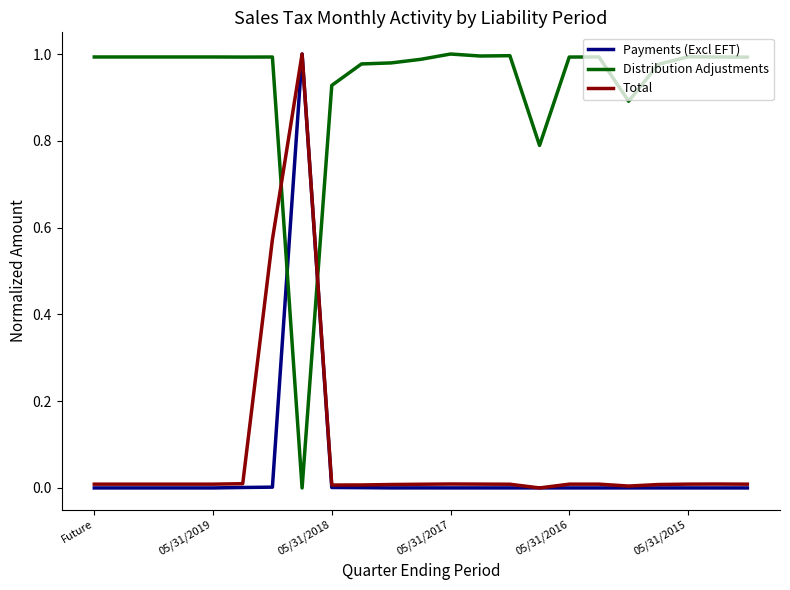

How many series are shown in this chart?

3